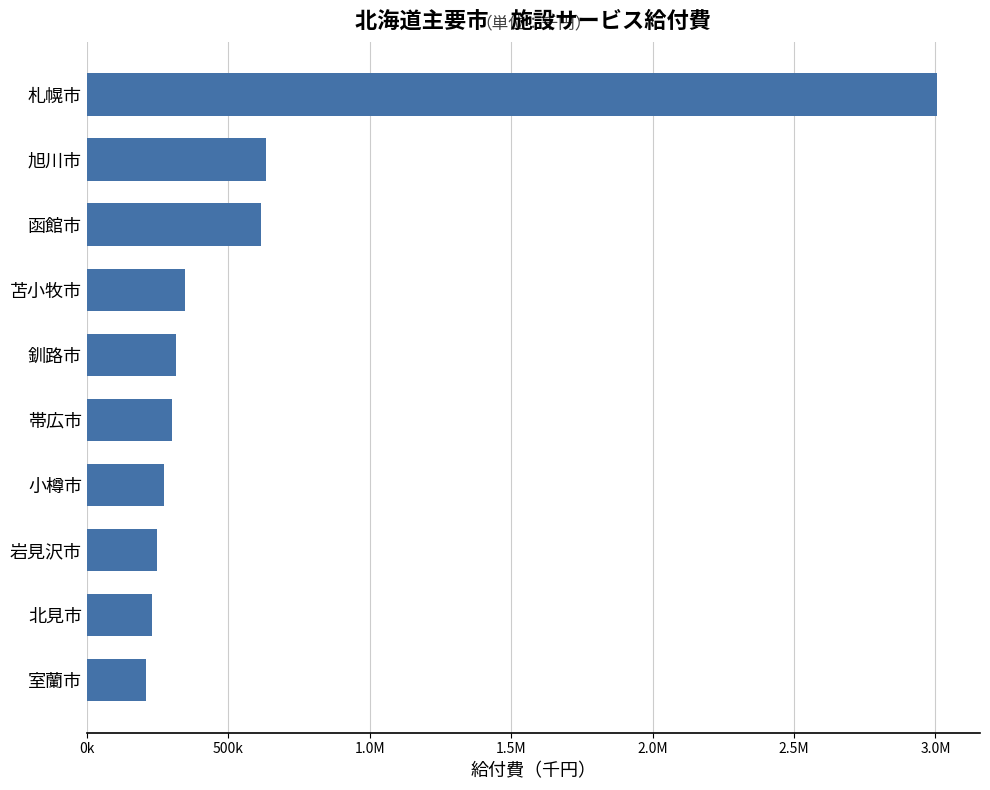

Are the bars horizontal?

Yes